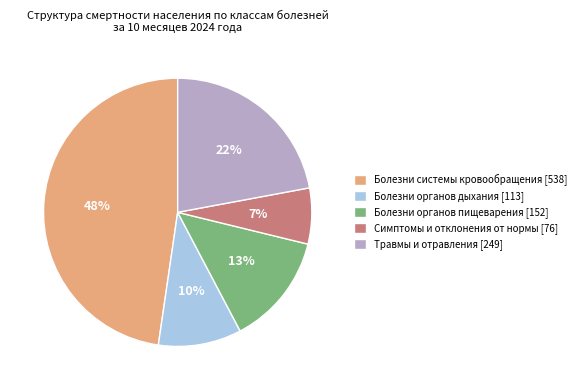

Approximately how many times larger is the value at Болезни органов дыхания compared to Болезни системы кровообращения?

0.2